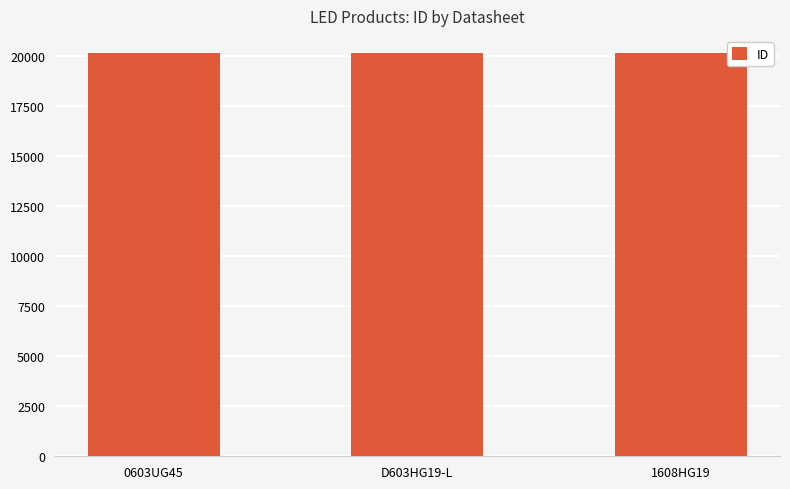

What is the ratio of the value at D603HG19-L to the value at 0603UG45?

1.0